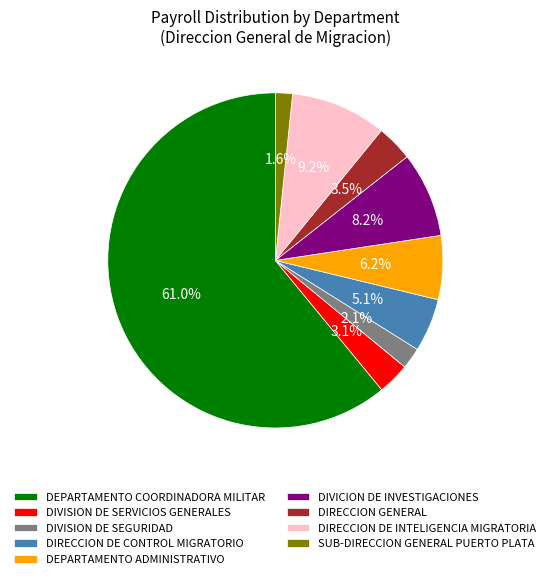

What is the largest slice in the pie chart?

DEPARTAMENTO COORDINADORA MILITAR